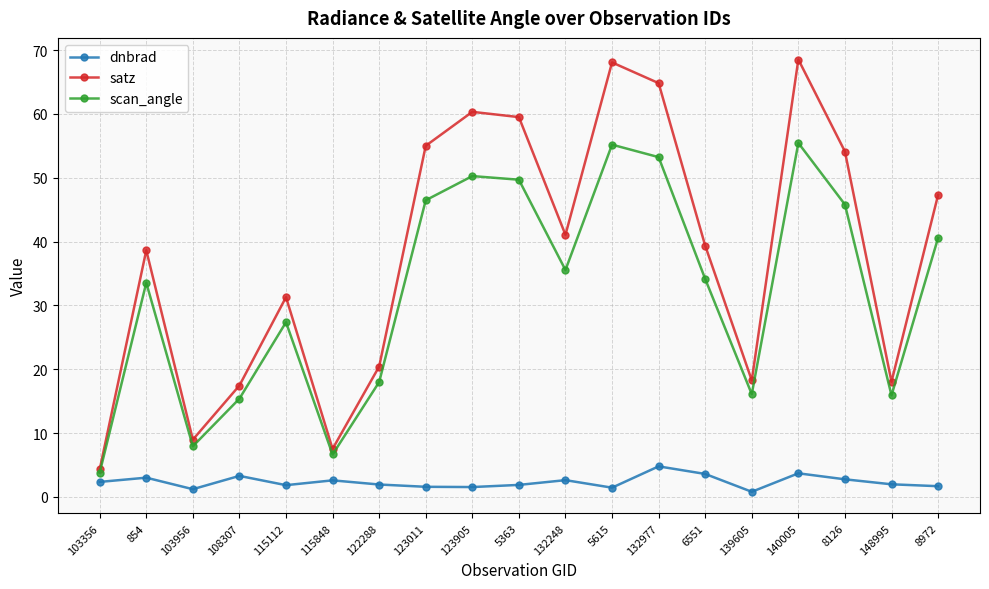

The value of satz at 8972 is 11.0. True or false?

False